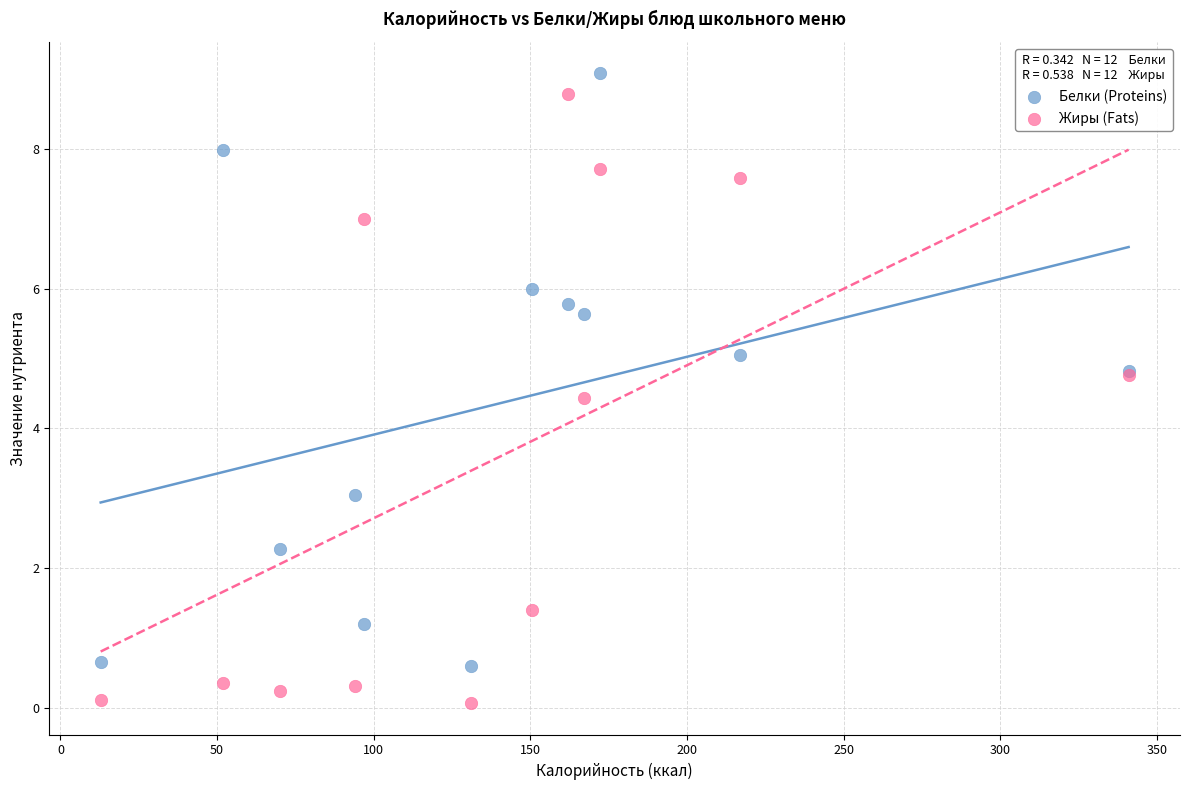

Across all series, what Y value is closest to 4?

4.4